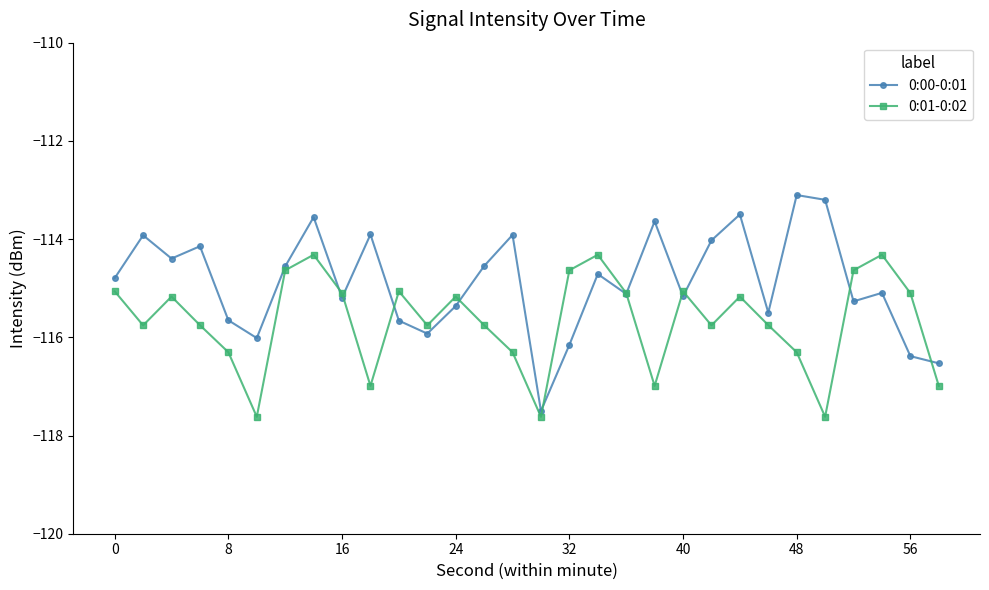

What is the value of the 0:00-0:01 point at the 30th from the left?

-116.5